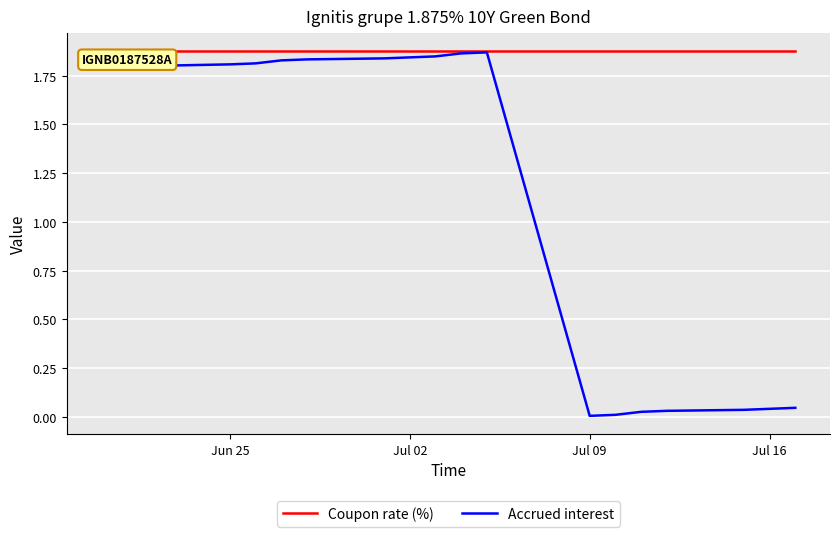

In Accrued interest, how many points are higher than both neighbors (excluding endpoints)?

1